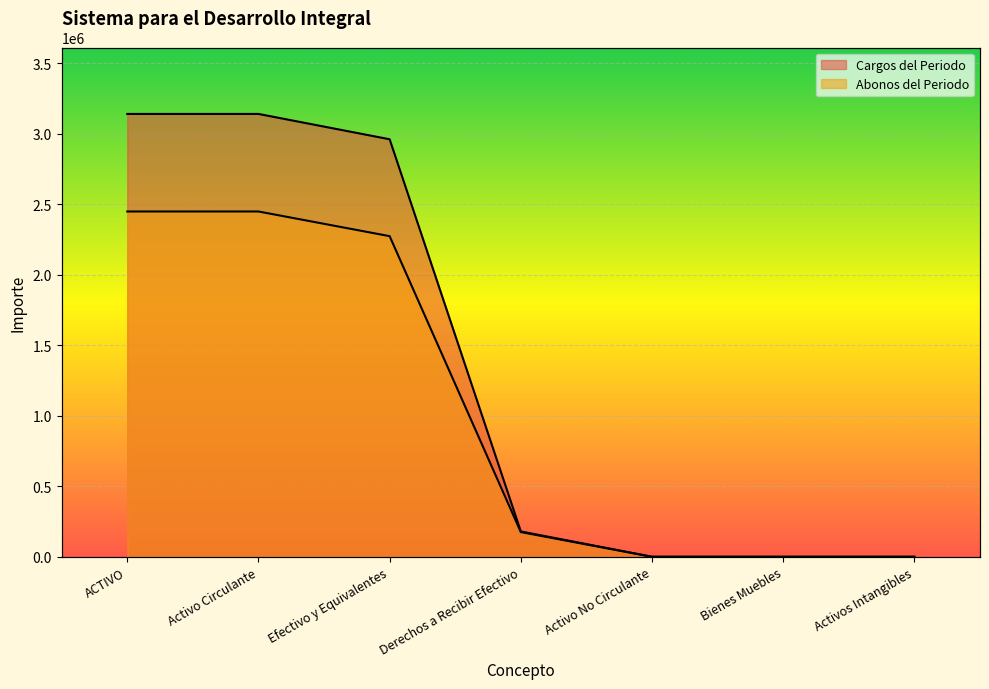

What position from the left is ACTIVO?

1